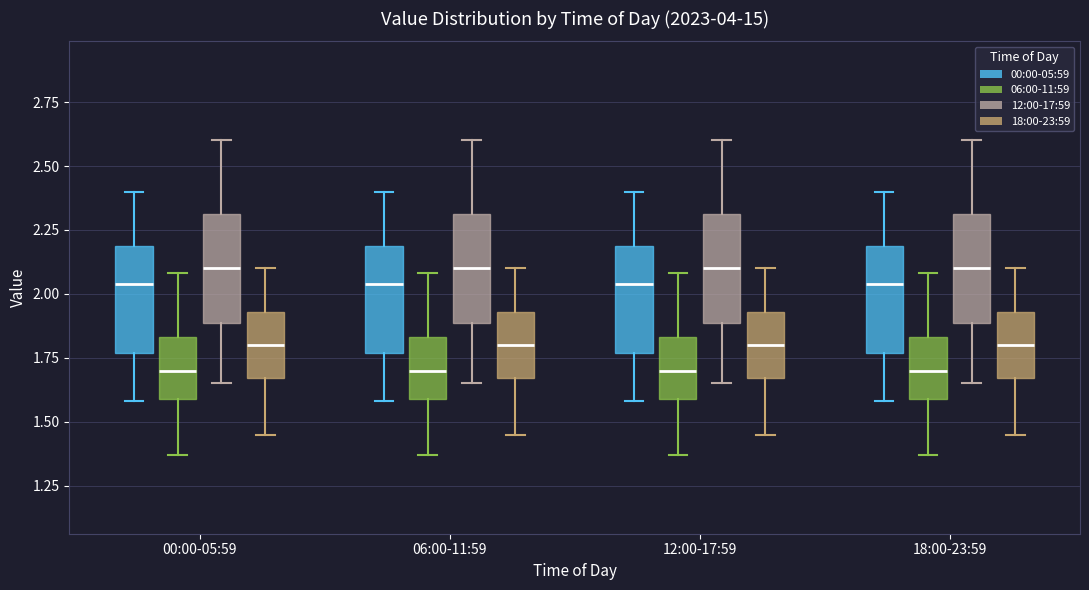

Reading left to right, read every box against the y-axis: the position of its median line, the range the box covers, and the ends of its whiskers. The values are not printed on the chart, so give them approximately, as read against the axis.

00:00-05:59 (00:00-05:59): median 2.05, box 1.75 to 2.20, whiskers 1.60 to 2.40
00:00-05:59 (06:00-11:59): median 1.70, box 1.60 to 1.85, whiskers 1.35 to 2.10
00:00-05:59 (12:00-17:59): median 2.10, box 1.90 to 2.30, whiskers 1.65 to 2.60
00:00-05:59 (18:00-23:59): median 1.80, box 1.65 to 1.95, whiskers 1.45 to 2.10
06:00-11:59 (00:00-05:59): median 2.05, box 1.75 to 2.20, whiskers 1.60 to 2.40
06:00-11:59 (06:00-11:59): median 1.70, box 1.60 to 1.85, whiskers 1.35 to 2.10
06:00-11:59 (12:00-17:59): median 2.10, box 1.90 to 2.30, whiskers 1.65 to 2.60
06:00-11:59 (18:00-23:59): median 1.80, box 1.65 to 1.95, whiskers 1.45 to 2.10
12:00-17:59 (00:00-05:59): median 2.05, box 1.75 to 2.20, whiskers 1.60 to 2.40
12:00-17:59 (06:00-11:59): median 1.70, box 1.60 to 1.85, whiskers 1.35 to 2.10
12:00-17:59 (12:00-17:59): median 2.10, box 1.90 to 2.30, whiskers 1.65 to 2.60
12:00-17:59 (18:00-23:59): median 1.80, box 1.65 to 1.95, whiskers 1.45 to 2.10
18:00-23:59 (00:00-05:59): median 2.05, box 1.75 to 2.20, whiskers 1.60 to 2.40
18:00-23:59 (06:00-11:59): median 1.70, box 1.60 to 1.85, whiskers 1.35 to 2.10
18:00-23:59 (12:00-17:59): median 2.10, box 1.90 to 2.30, whiskers 1.65 to 2.60
18:00-23:59 (18:00-23:59): median 1.80, box 1.65 to 1.95, whiskers 1.45 to 2.10